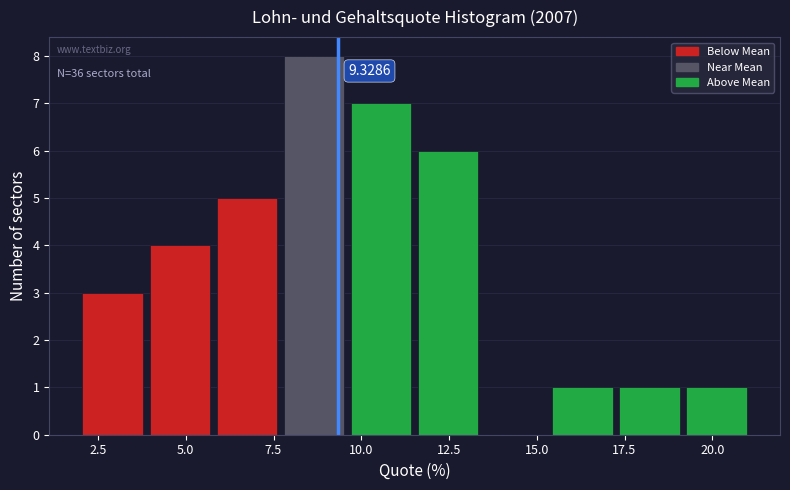

Read against the x-axis, roughly where is the centre of the tallest bar?

8.5